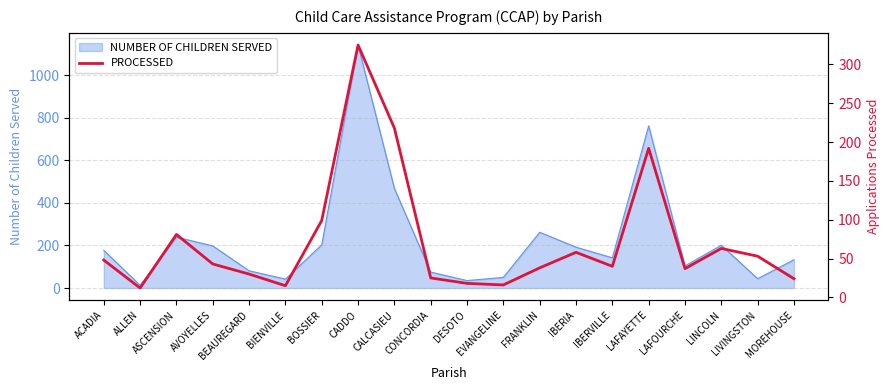

At which label is NUMBER OF CHILDREN SERVED closest to 577?

CALCASIEU